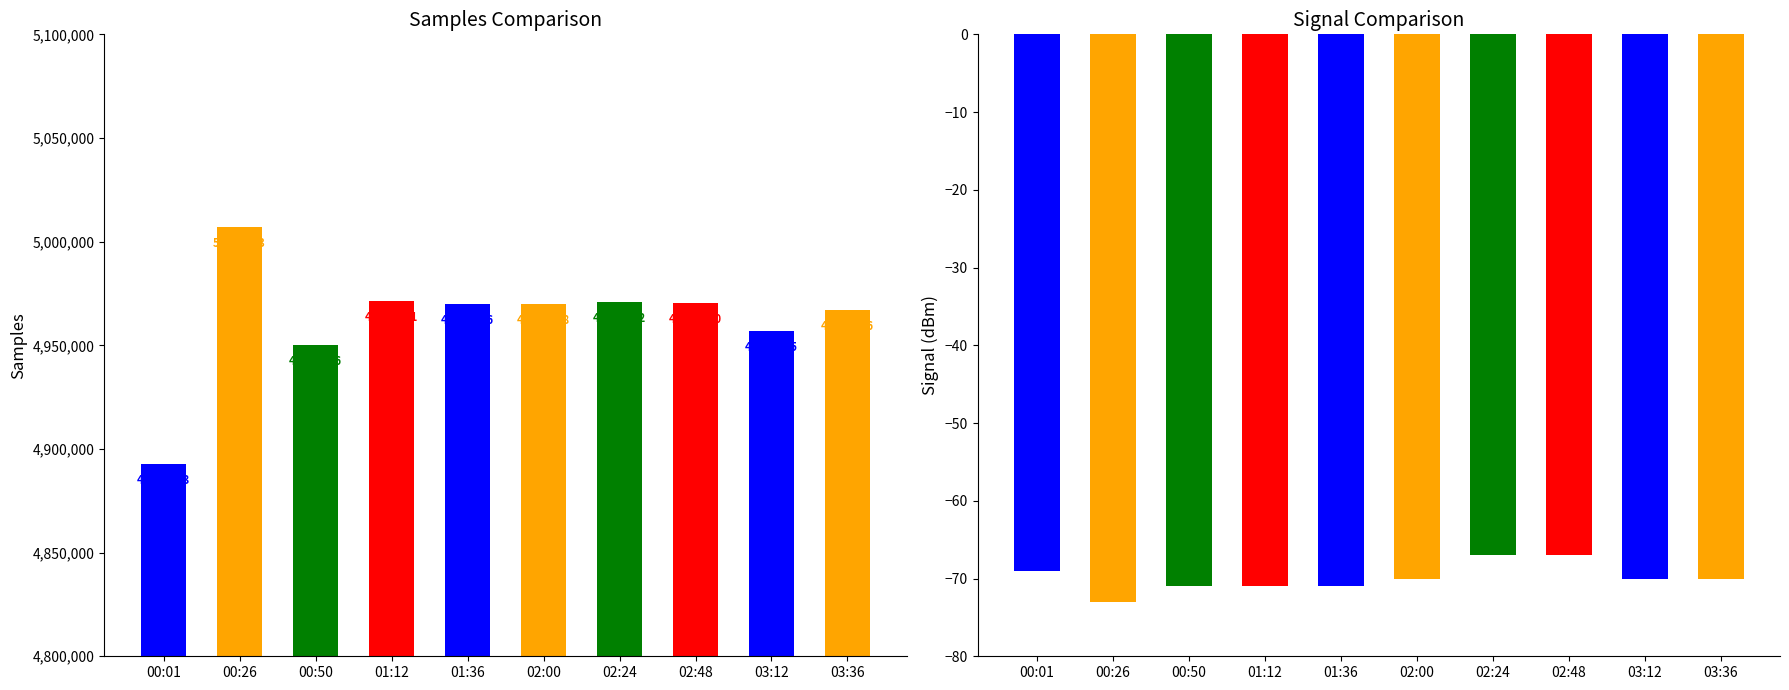

At 02:48, list the series in order from smallest to largest.

Signal, Samples